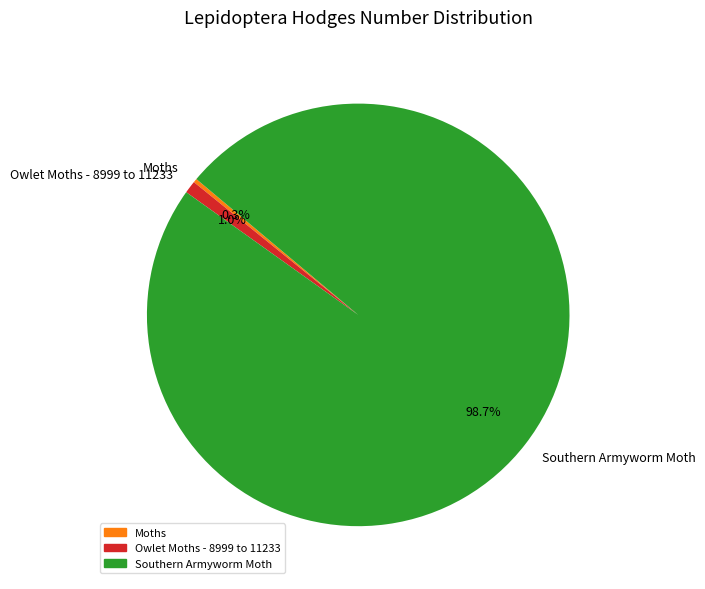

What is the smallest slice in the pie chart?

Moths